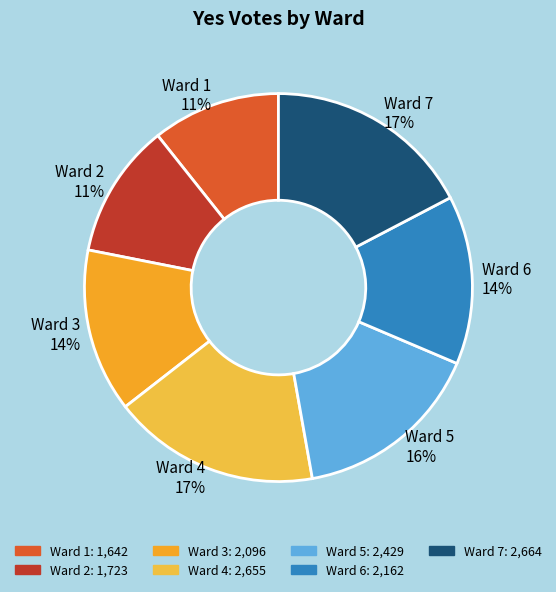

Do Ward 7 and Ward 4 together represent more than half of the pie?

No